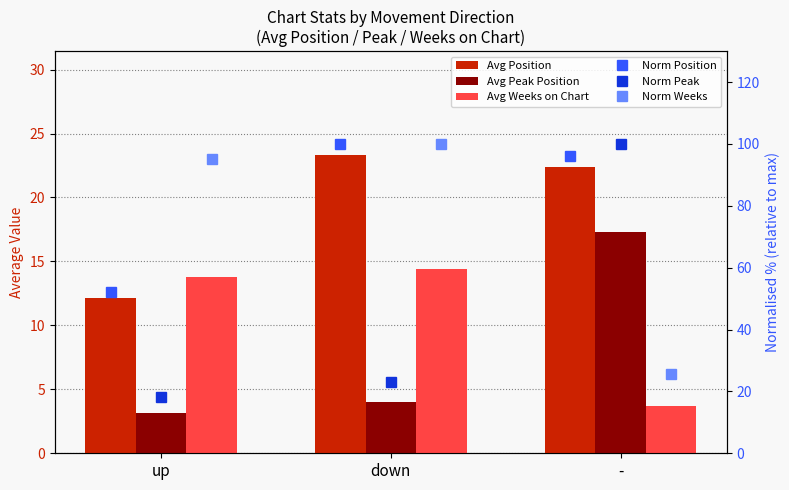

At which label does Norm Position reach its peak?

down